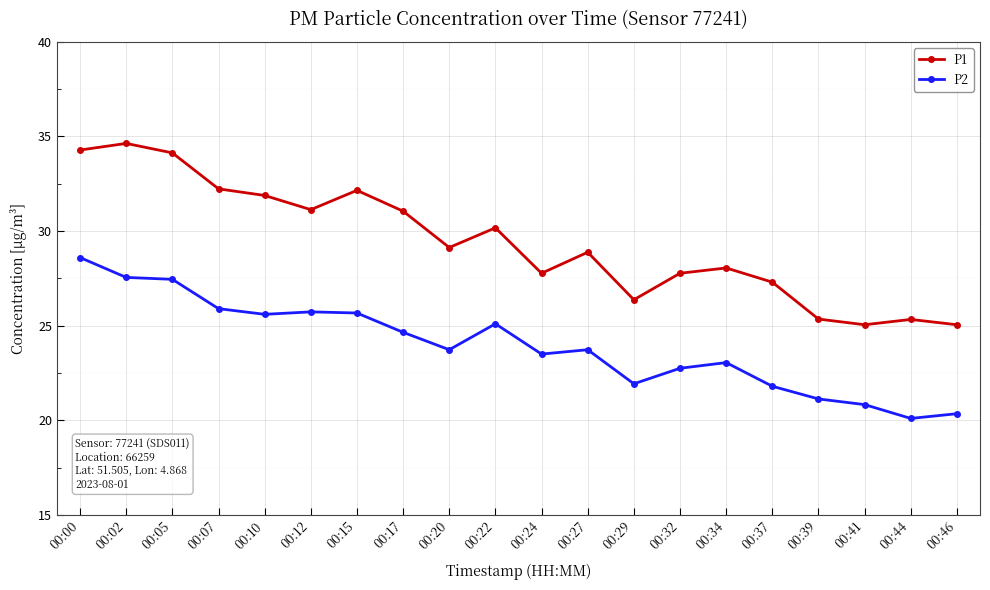

List the series in order of their overall mean, lowest first.

P2, P1